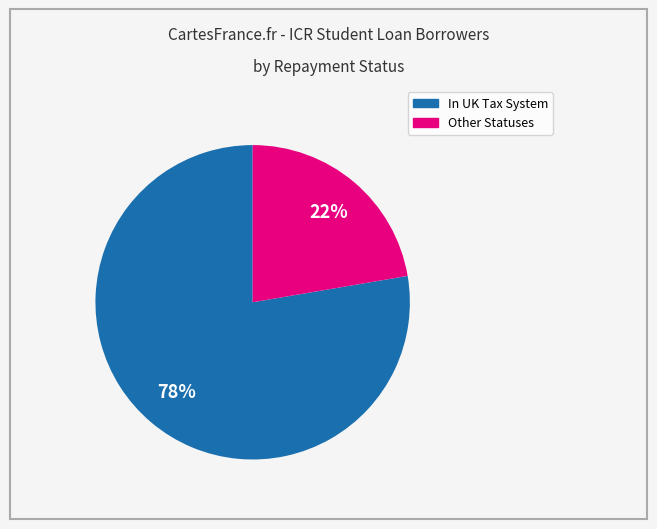

How many slices are in this pie chart?

2